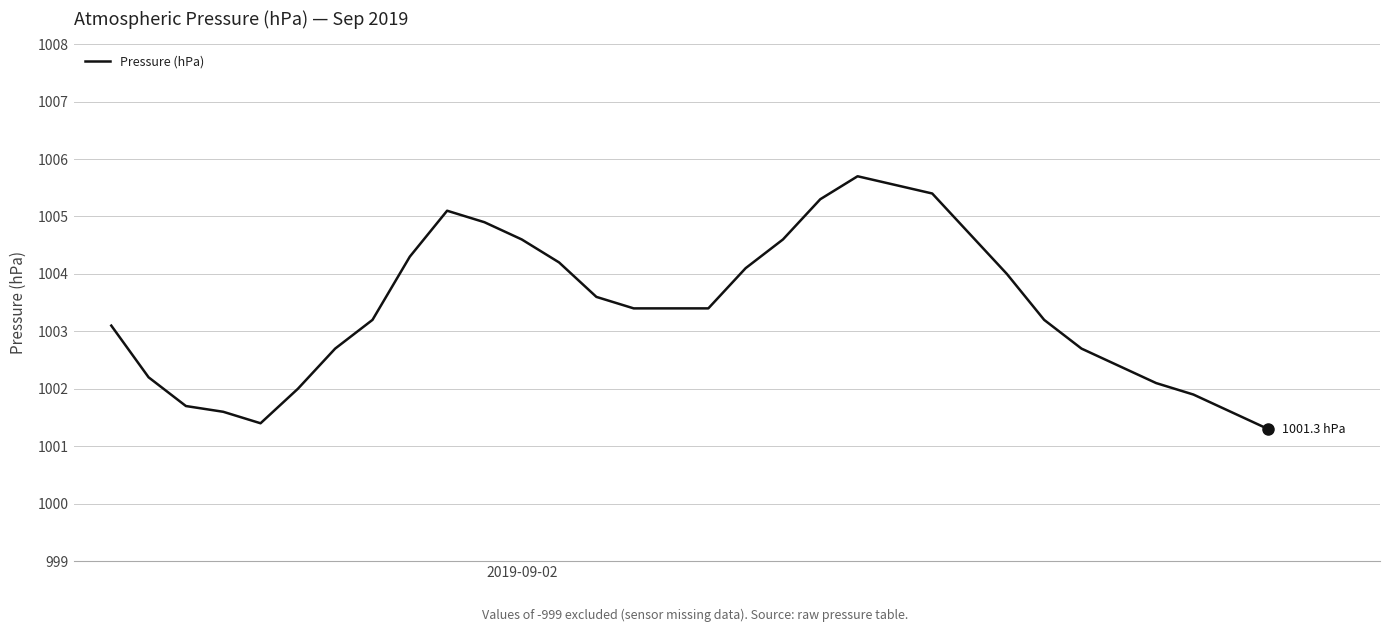

What is the difference between the maximum and minimum values?

4.4